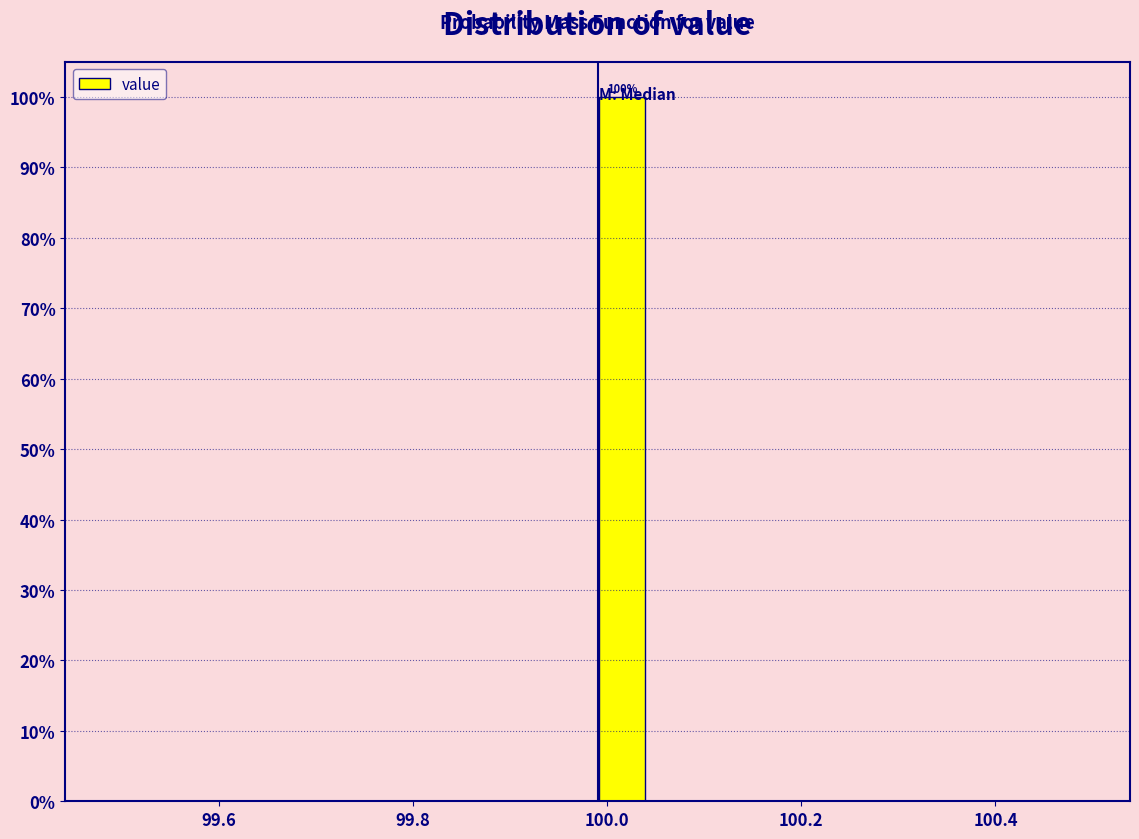

Read against the x-axis, roughly where is the centre of the tallest bar?

100.02